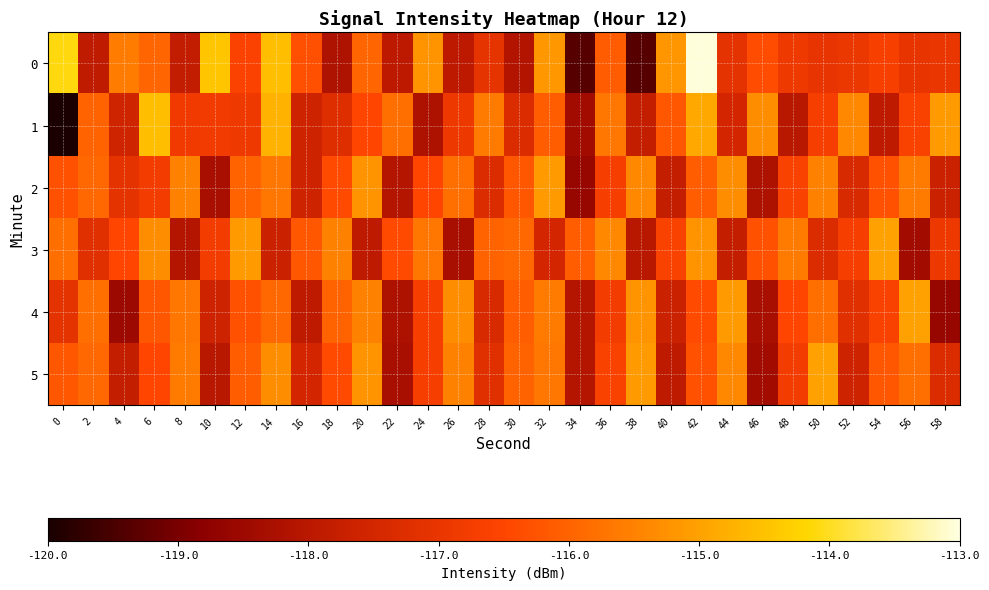

What is the spread (max minus min) of values at 54?

2.9